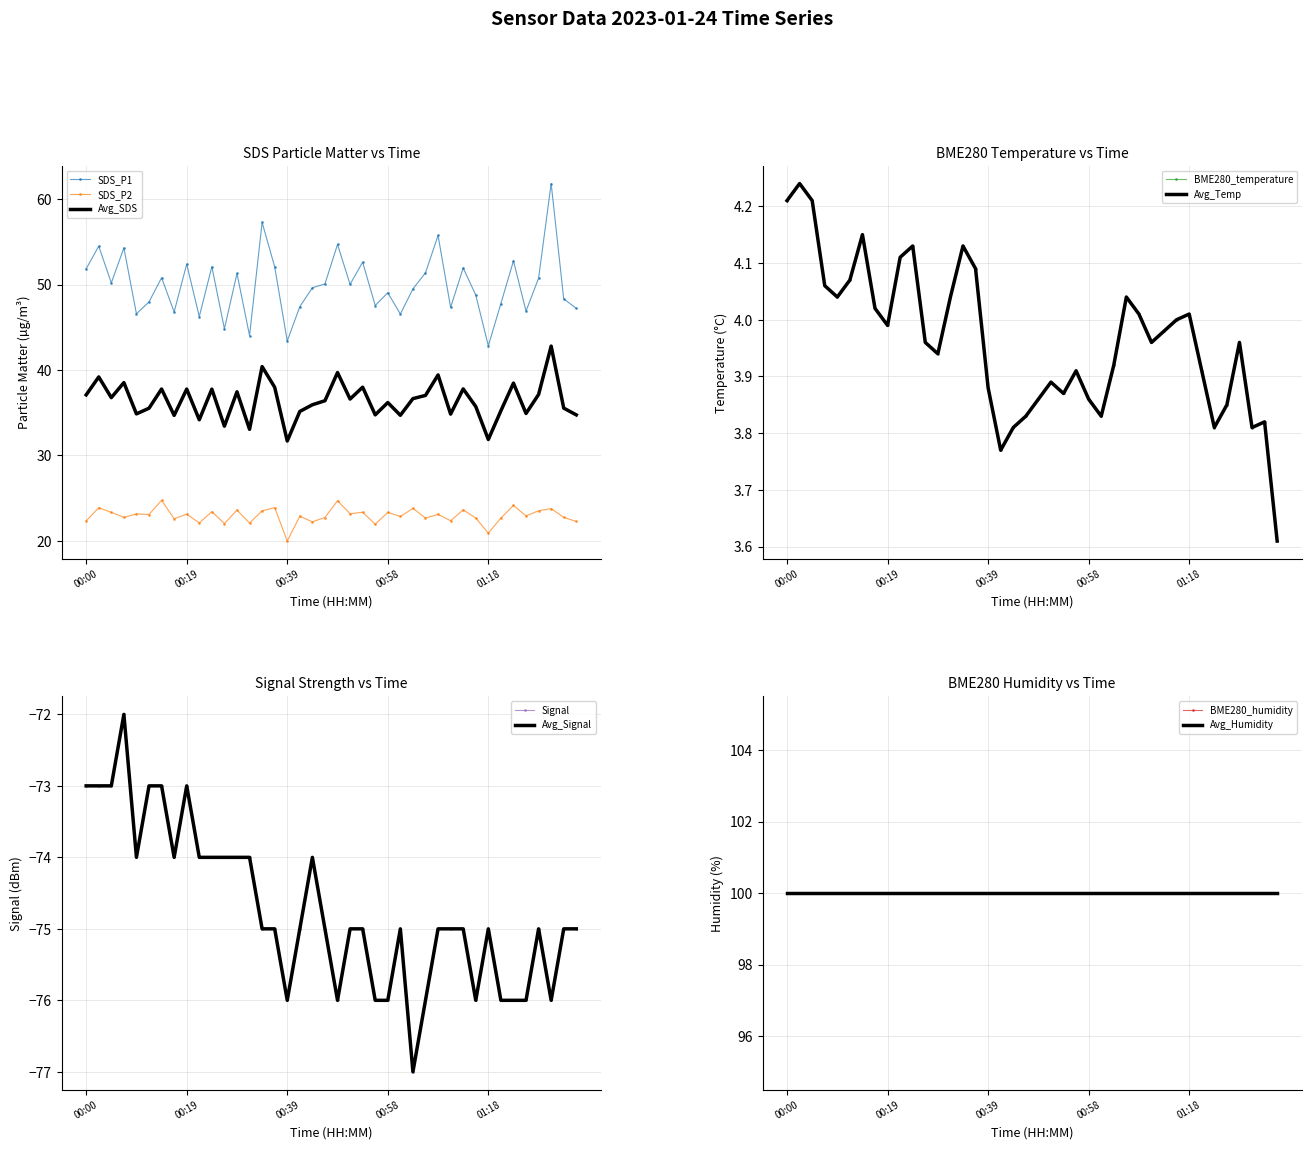

True or false: SDS_P1 and SDS_P2 intersect in this chart.

False